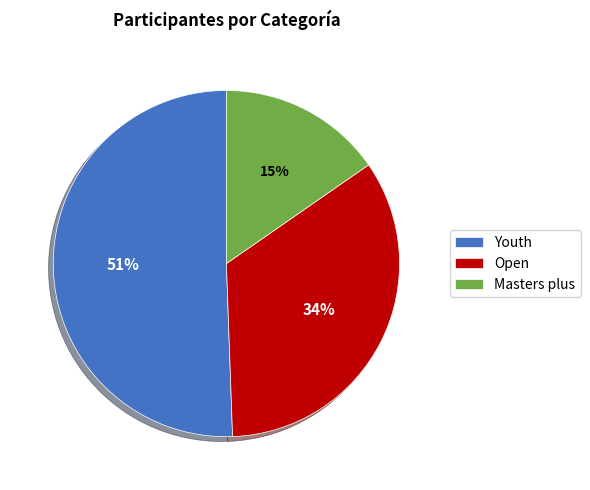

Does Masters plus represent more than half of the total?

No